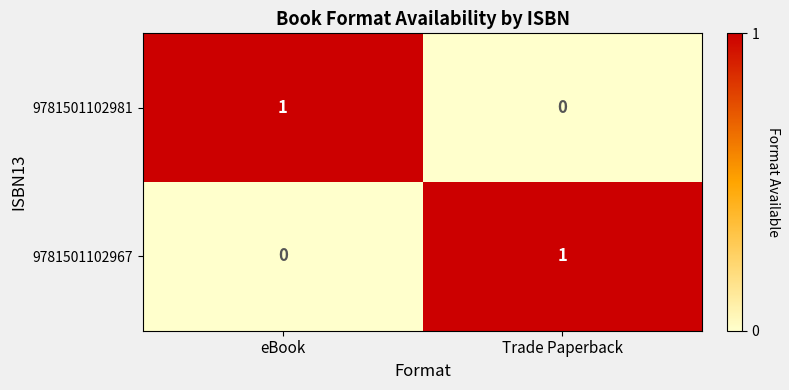

Rank the series at eBook from lowest to highest value.

9781501102967, 9781501102981